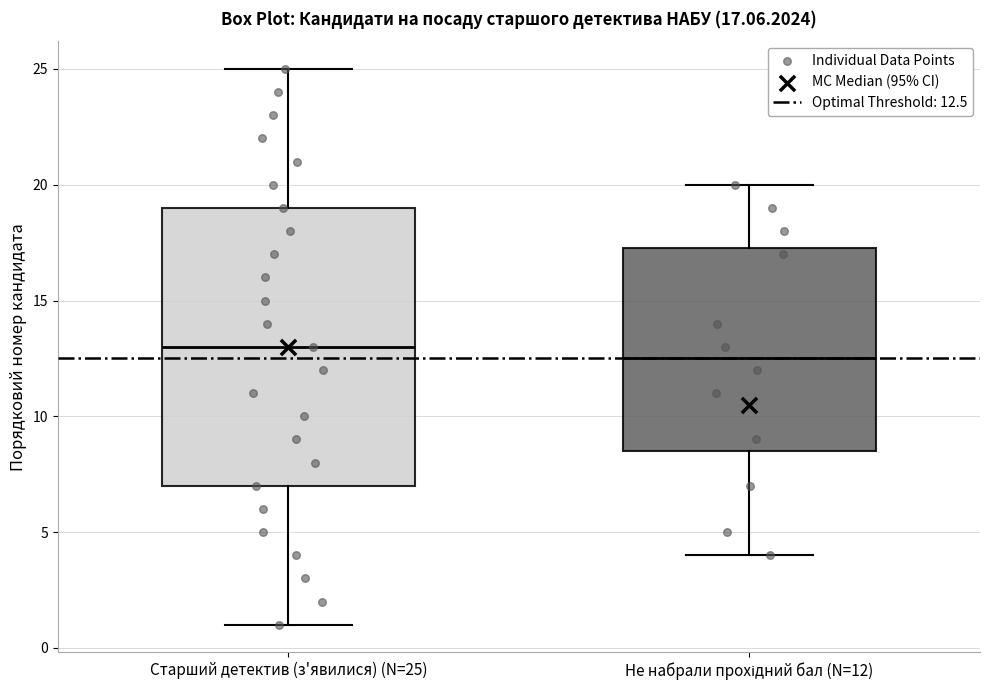

Which box is the tallest, from its lower edge to its upper edge?

Старший детектив (з'явилися) (N=25)